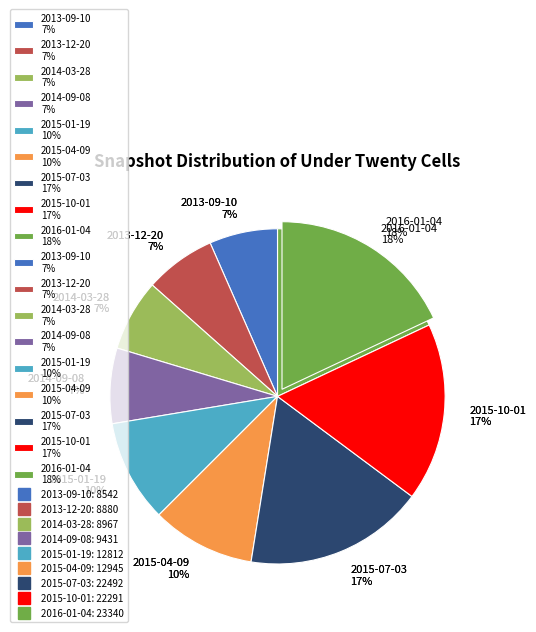

To the nearest percent, what portion does 2013-12-20 represent?

7%